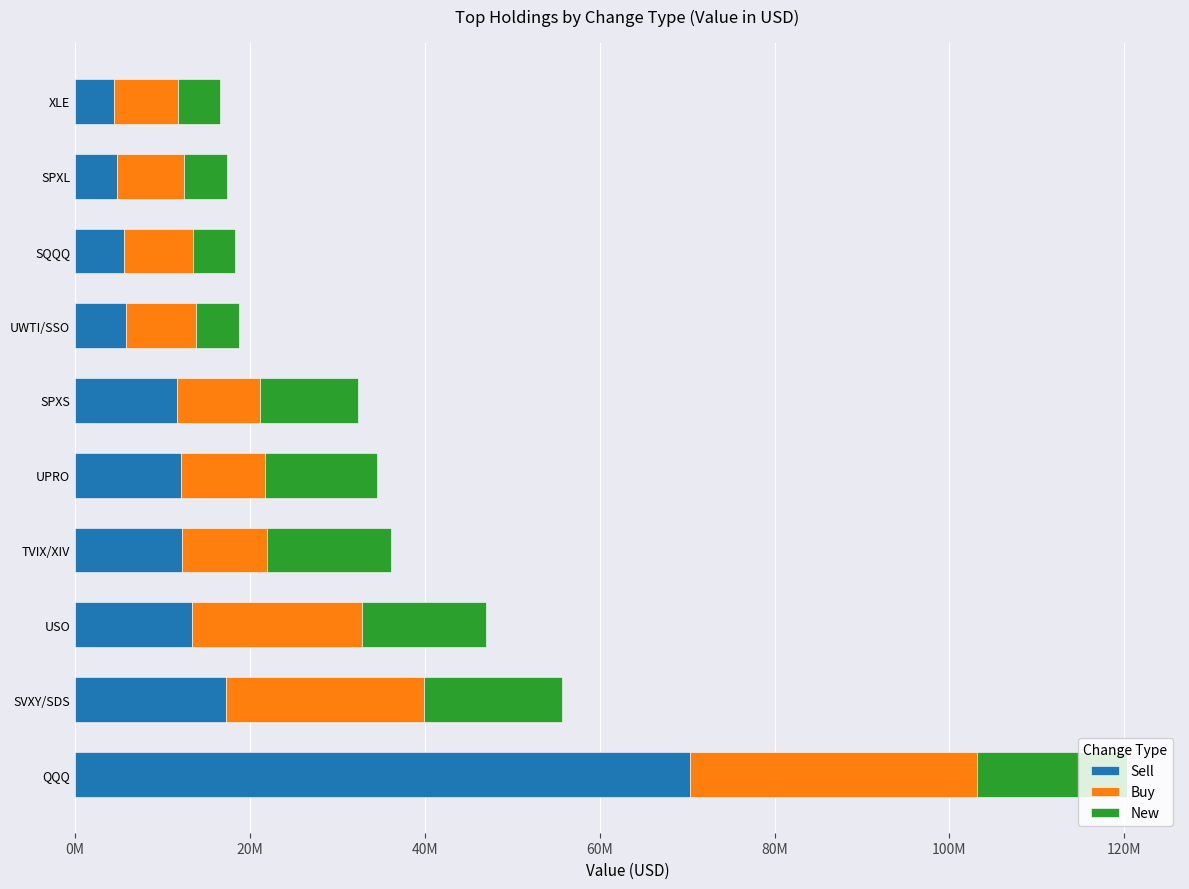

What is the value of the Sell bar at the 7th from the left?

5847000